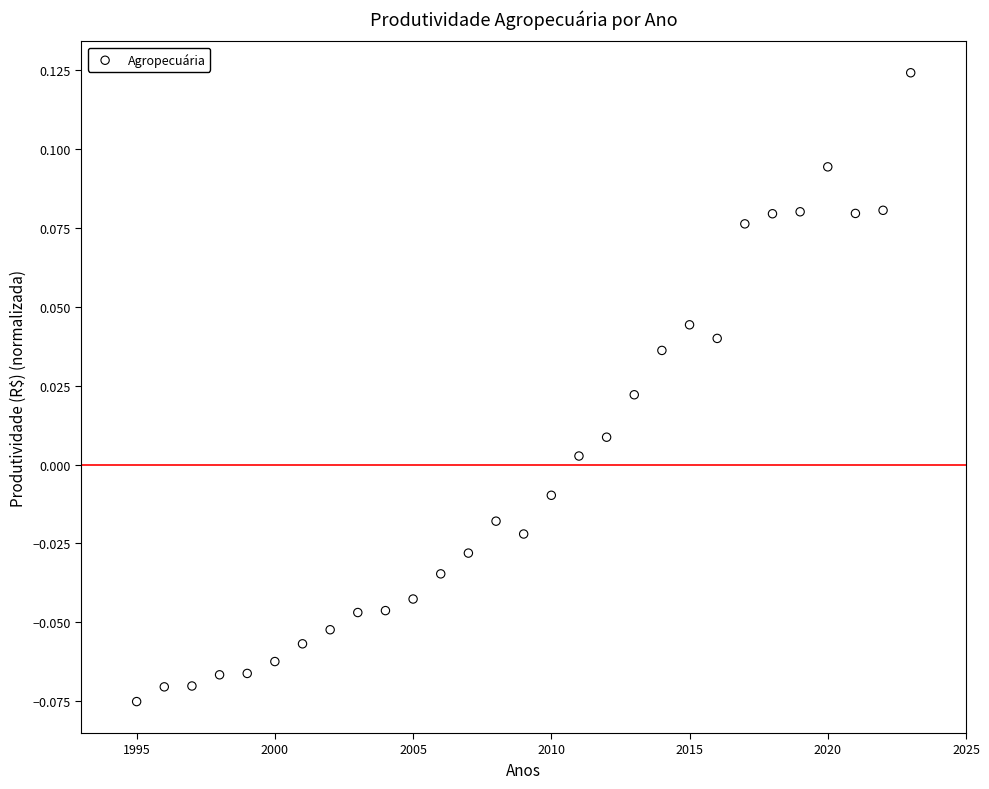

What is the range of X values (max minus min)?

28.0